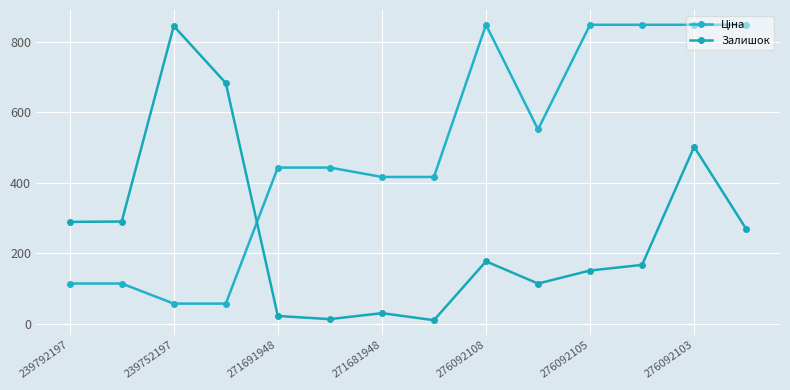

Rank the series by their maximum value, from highest to lowest.

Ціна, Залишок